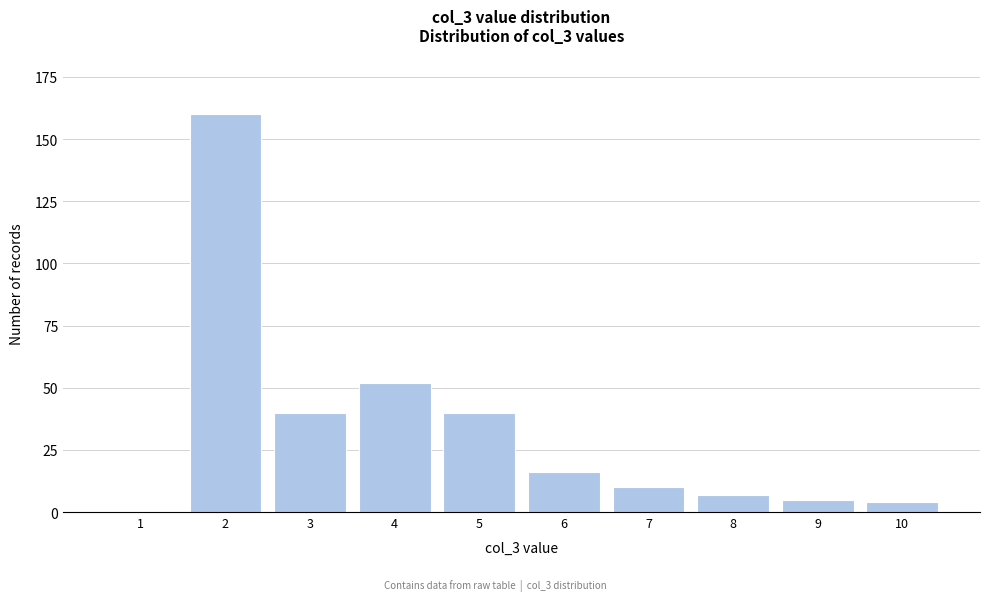

Reading left to right, what are all the values shown in this chart?

1=0	2=160	3=40	4=52	5=40	6=16	7=10	8=7	9=5	10=4